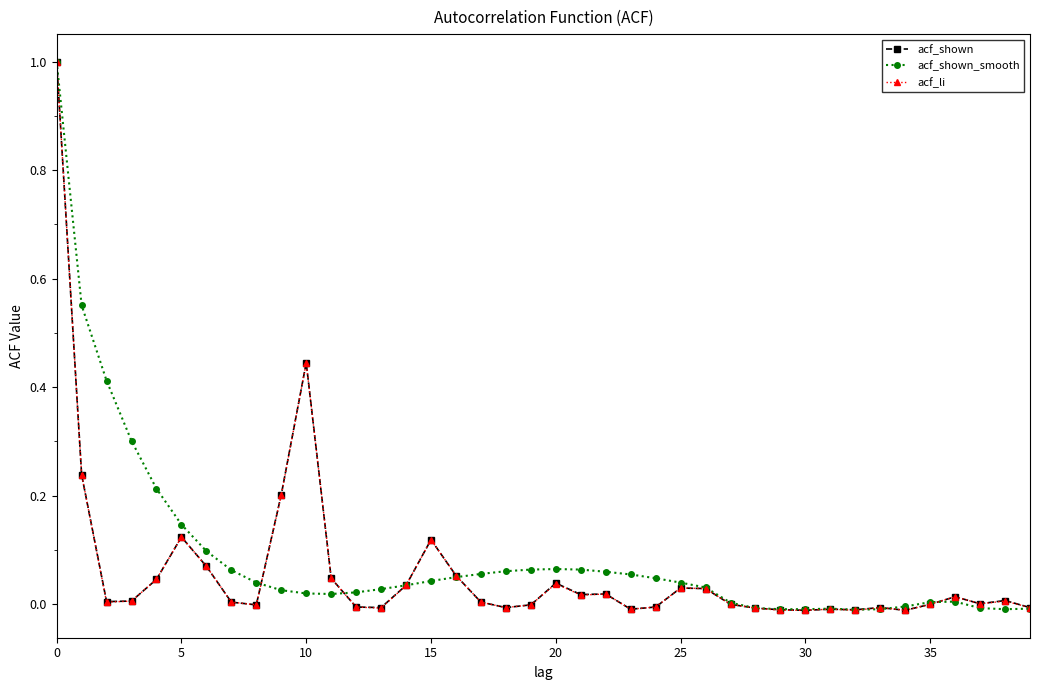

How many lines are shown in the chart?

3